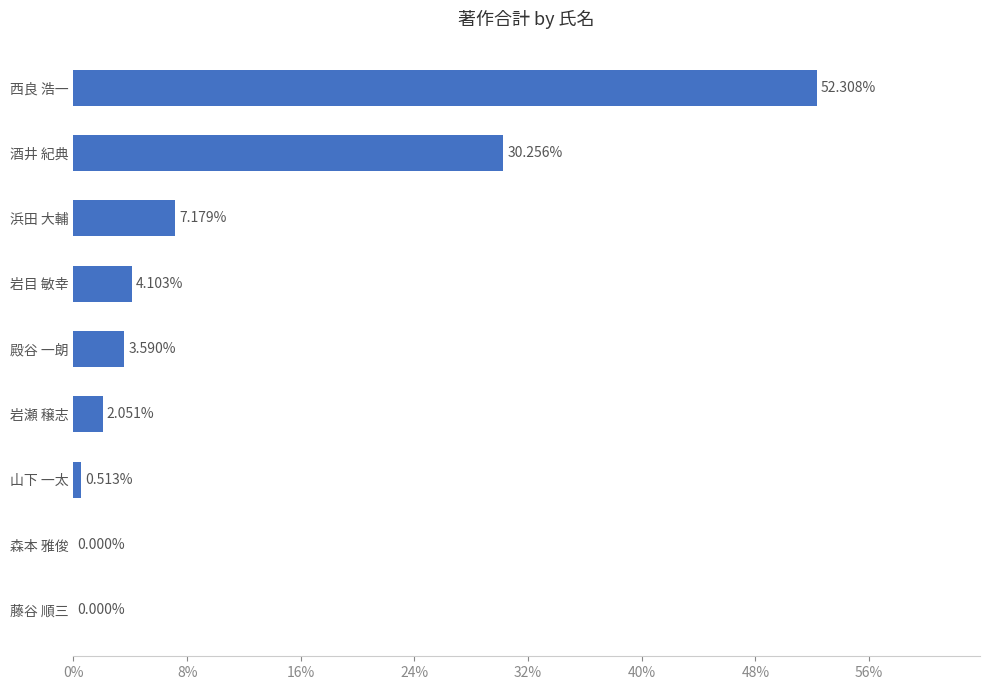

What is the change in value from 森本 雅俊 to 岩目 敏幸?

+4.1